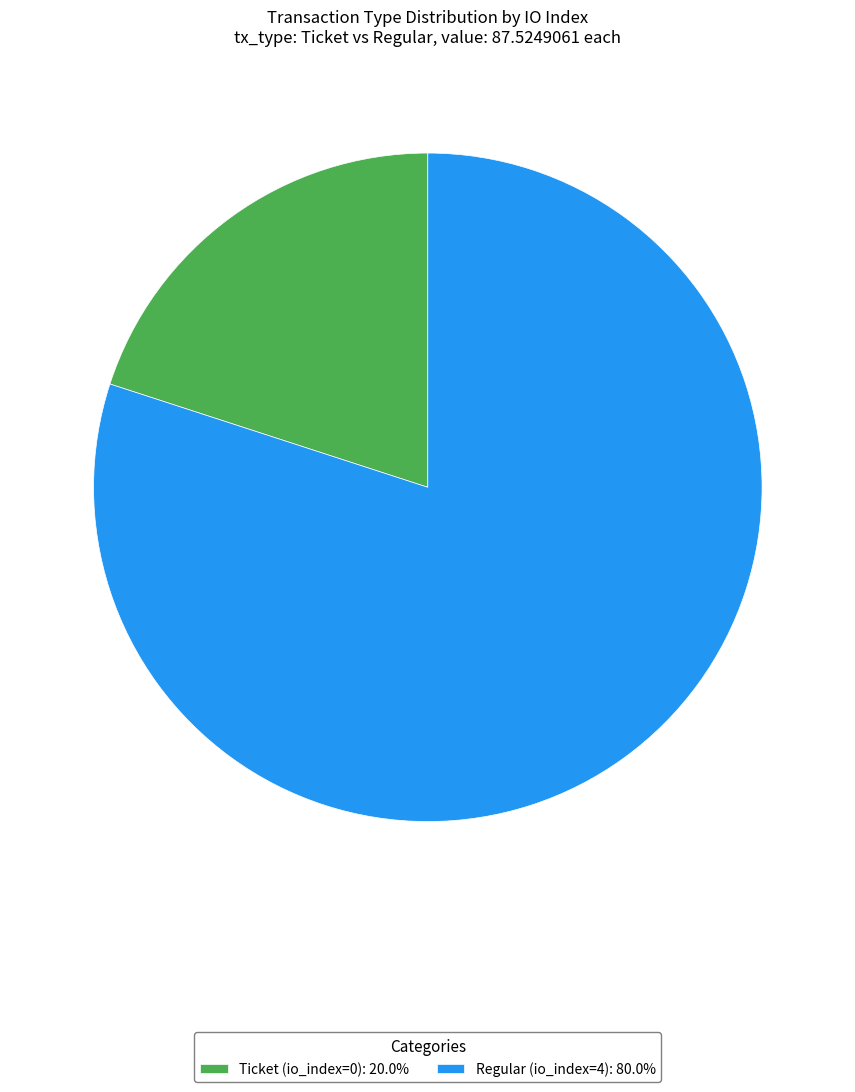

Is there a majority slice in this chart?

Yes